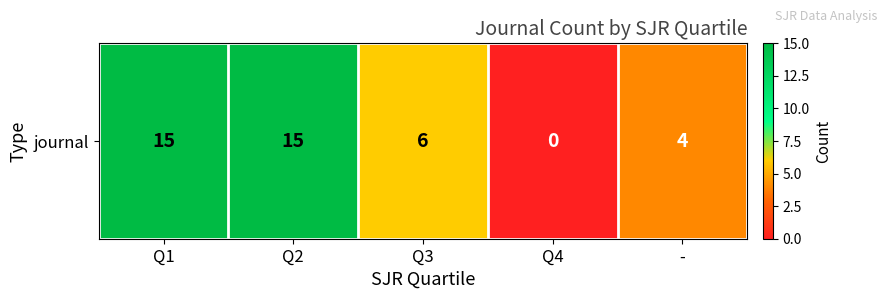

Where is the data nearest to the value 7?

Q3